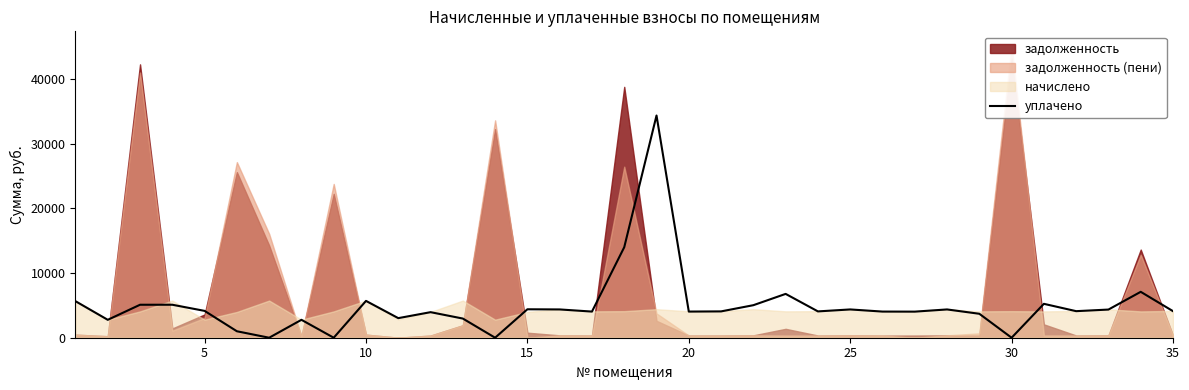

The chart shows a value of 4248.6 at 35. True or false?

False